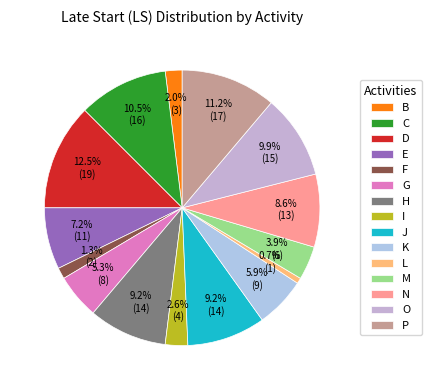

How many segments does this pie chart have?

15